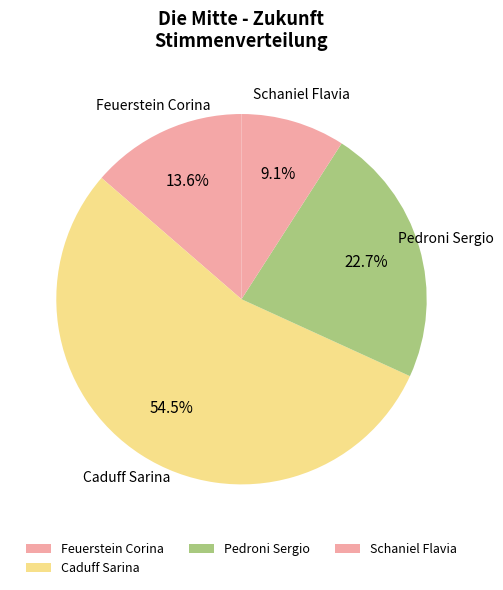

Which slice is the smallest?

Schaniel Flavia